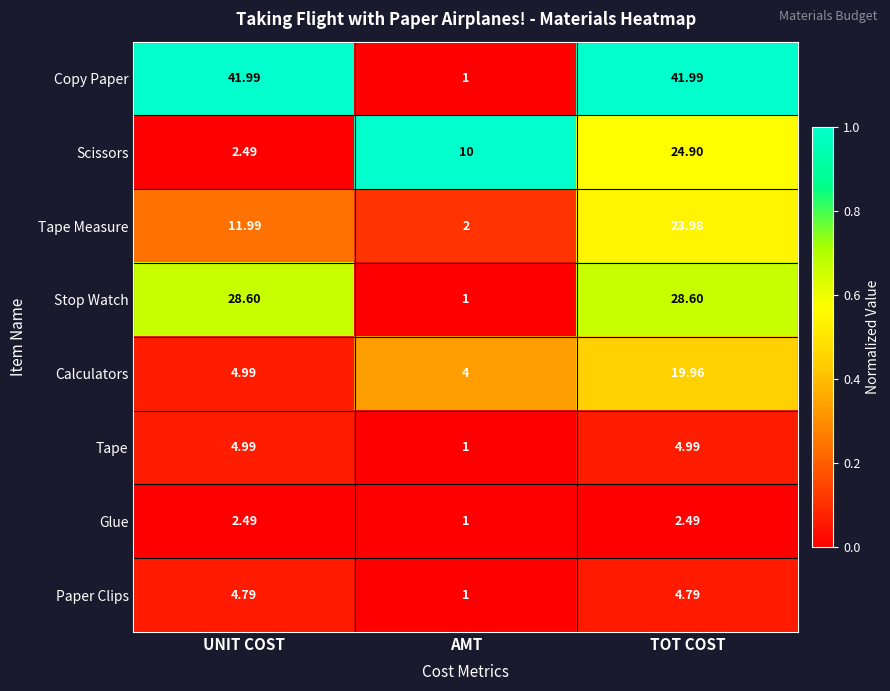

Which series has the widest spread of values?

Copy Paper